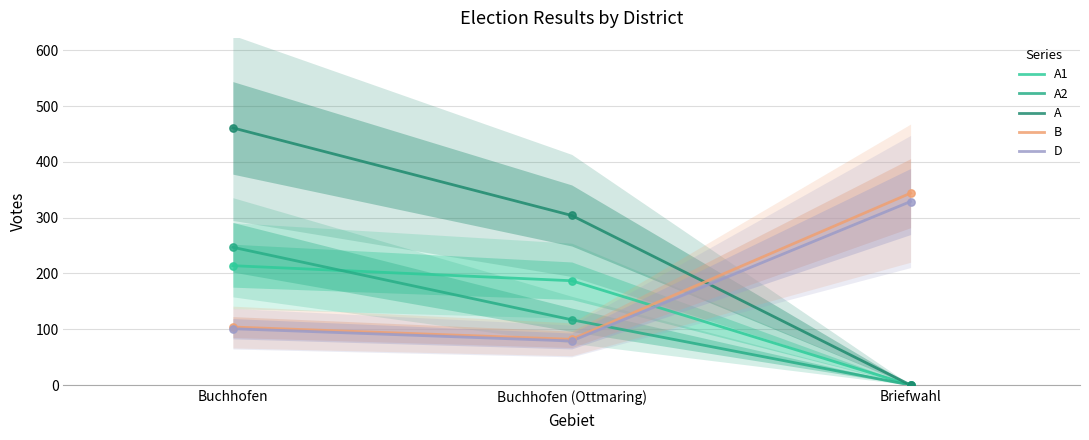

At which category is the sum across all series the highest?

Buchhofen